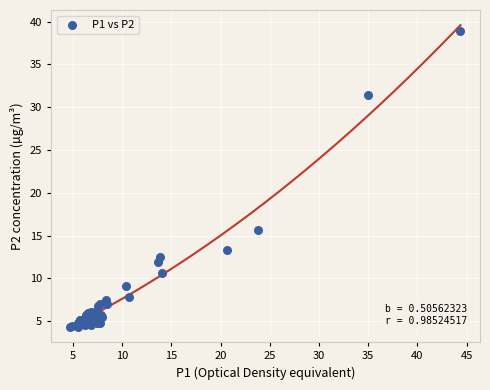

What Y value in the scatter plot is closest to 21?

15.7